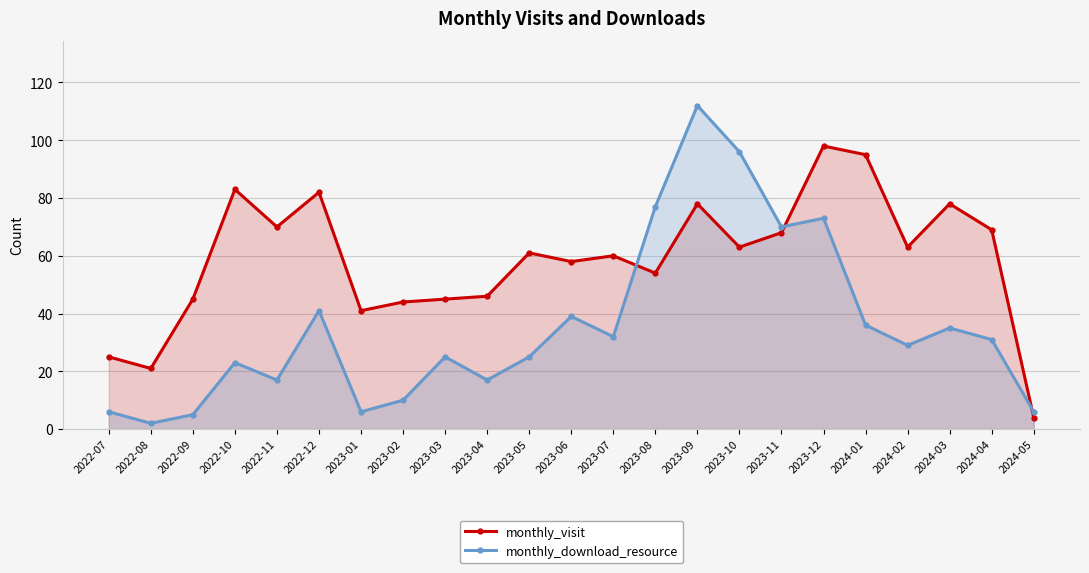

Which series has the largest range (max minus min)?

monthly_download_resource